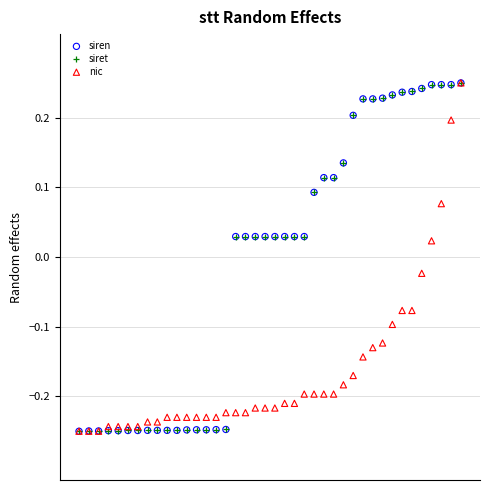

What are all the series names shown in the legend?

siren, siret, nic